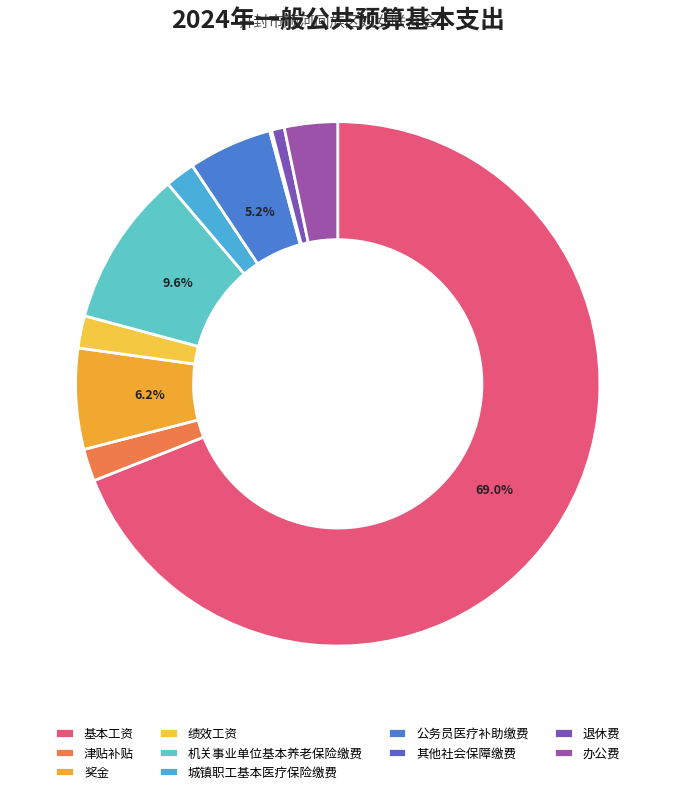

Which has a higher value, 津贴补贴 or 办公费?

办公费